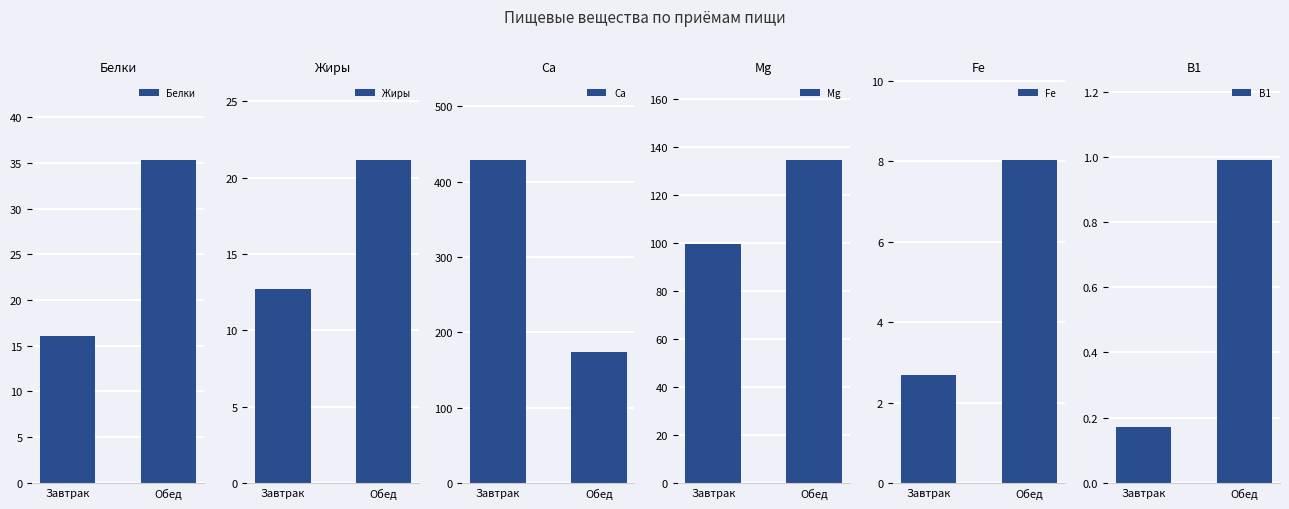

Which series changed the most between Завтрак and Обед?

Ca